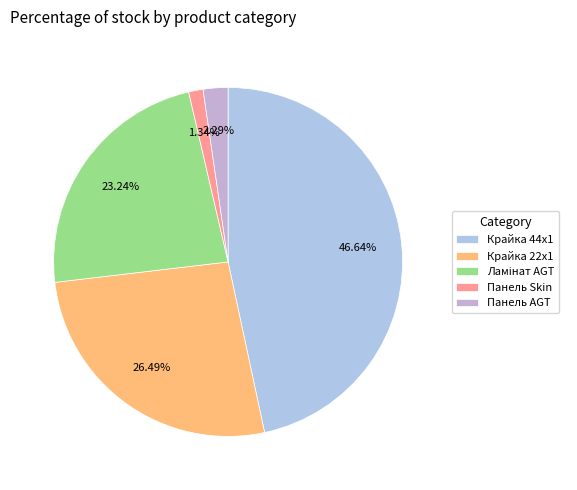

Which category has the biggest portion of the pie?

Крайка 44x1